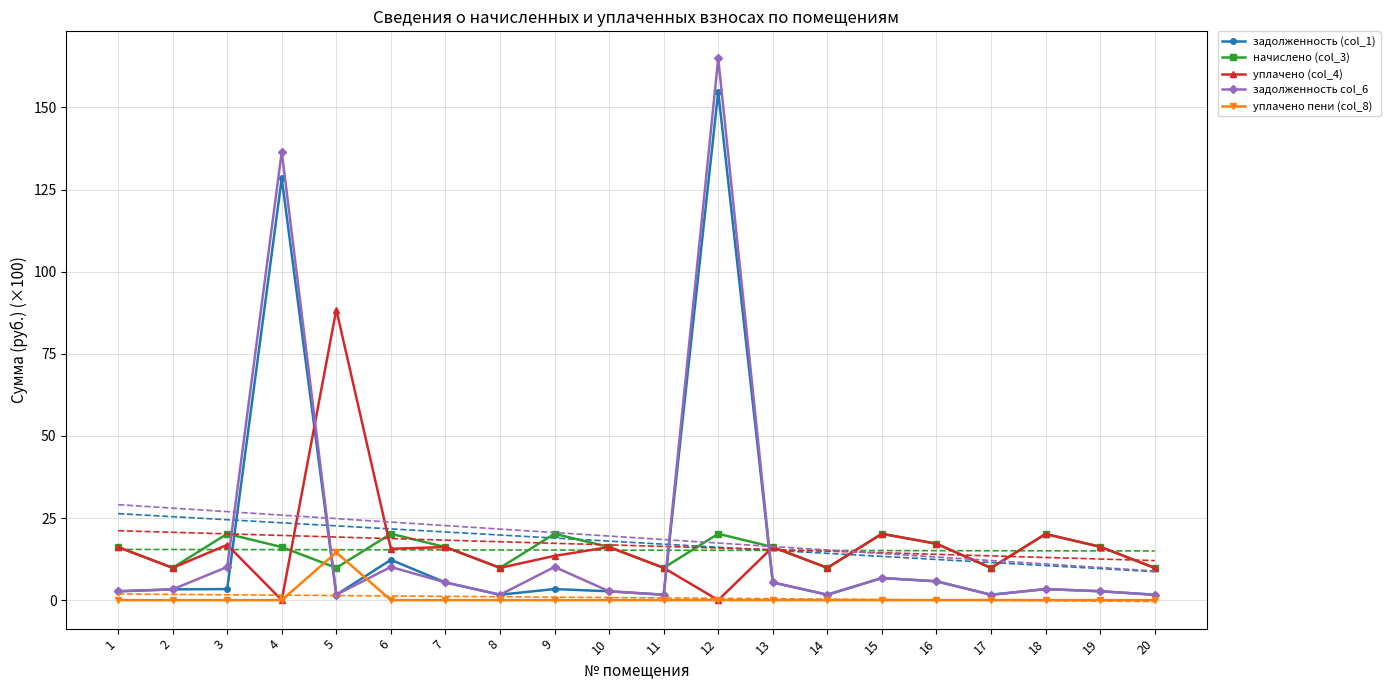

In задолженность (col_1), how many points are lower than both neighbors (excluding endpoints)?

5